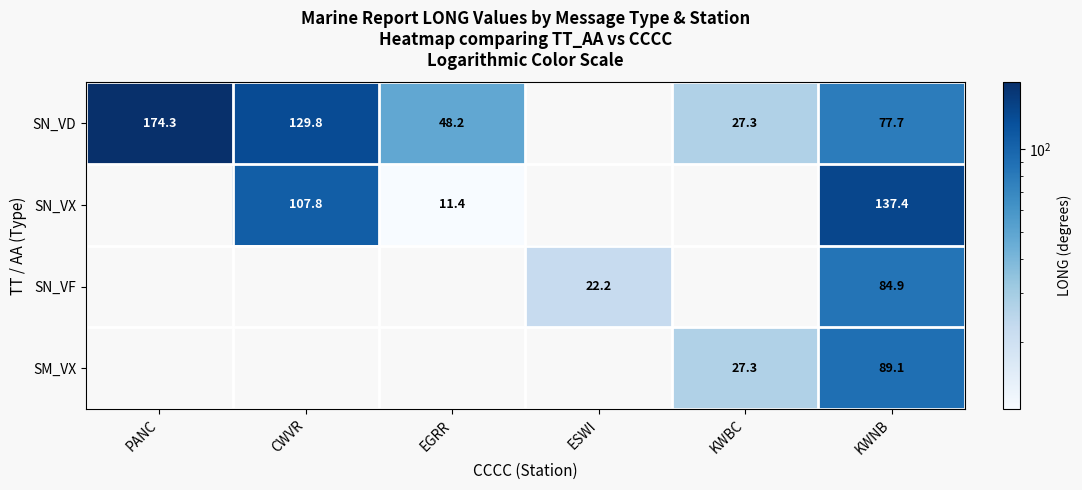

Is it true that SN_VD equals 48.2 at EGRR?

True